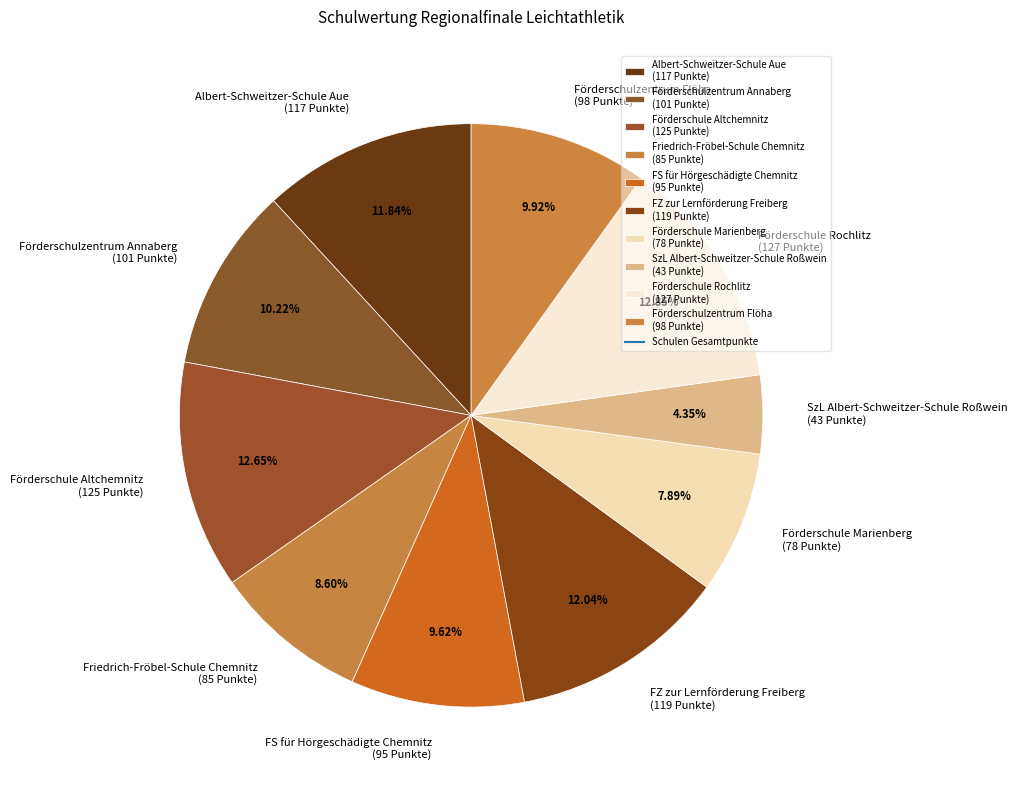

Does Förderschule Rochlitz represent more than half of the total?

No